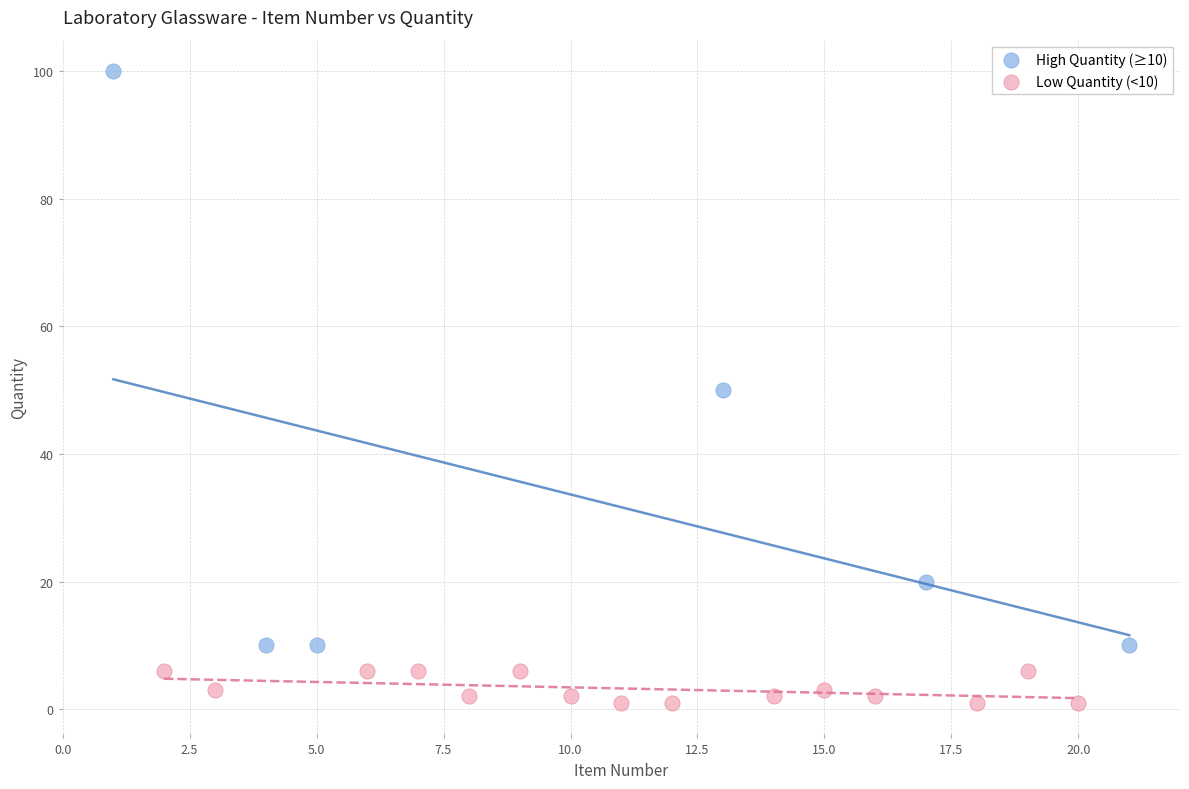

Which series reaches the minimum Y coordinate?

Low Quantity (<10)